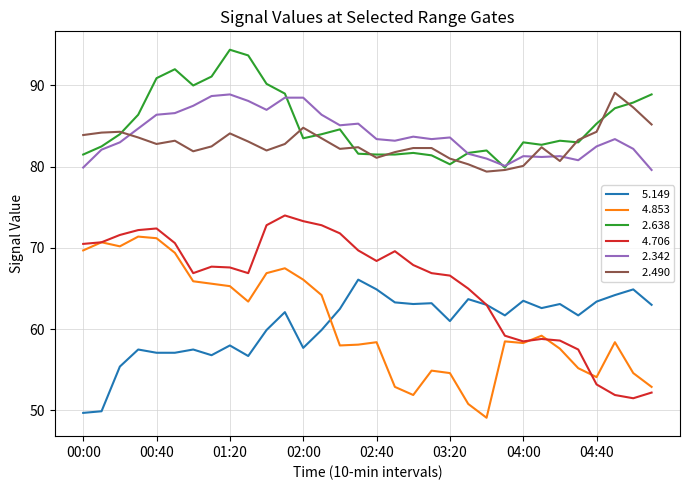

What is the minimum value shown in the chart?

49.1